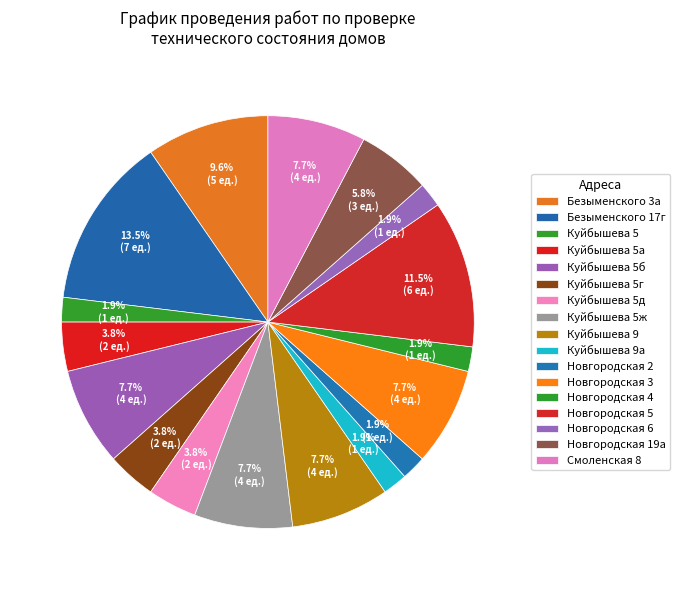

True or false: Куйбышева 9 accounts for 15% of the total.

False